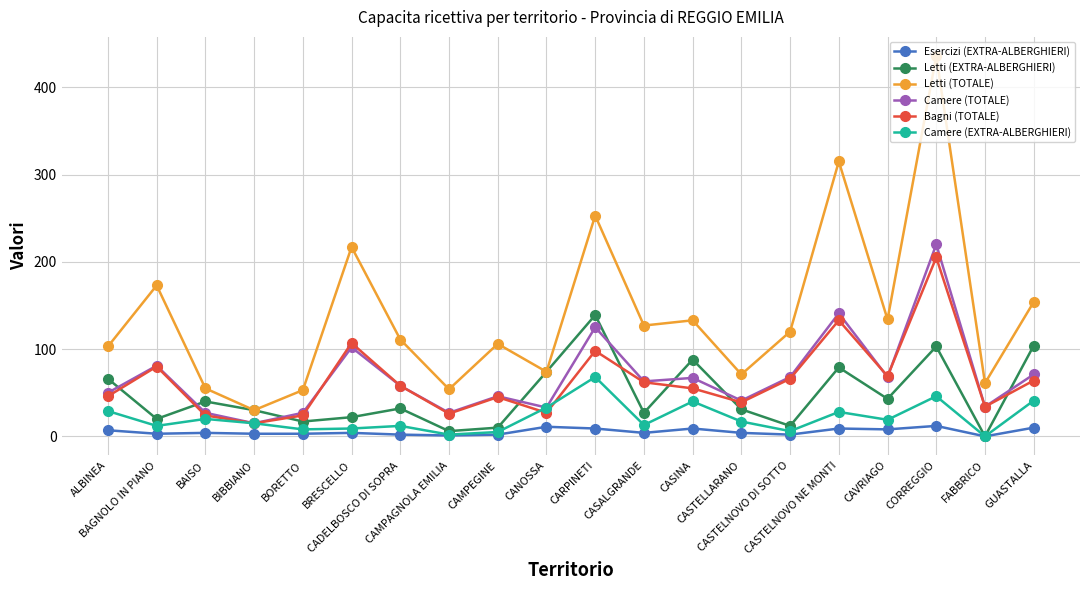

What is the maximum value for Camere (EXTRA-ALBERGHIERI)?

68